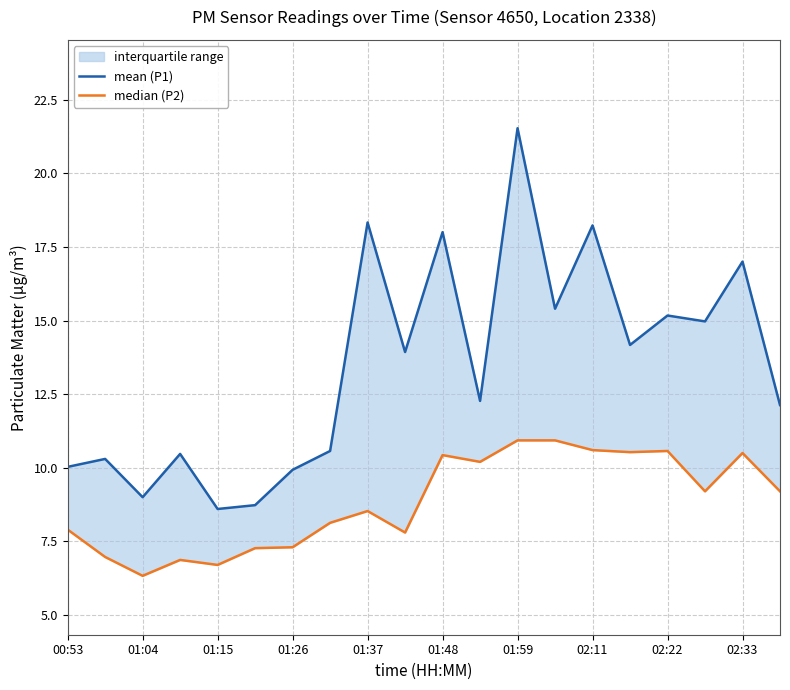

Between 17 and 01:04, which is larger?

17